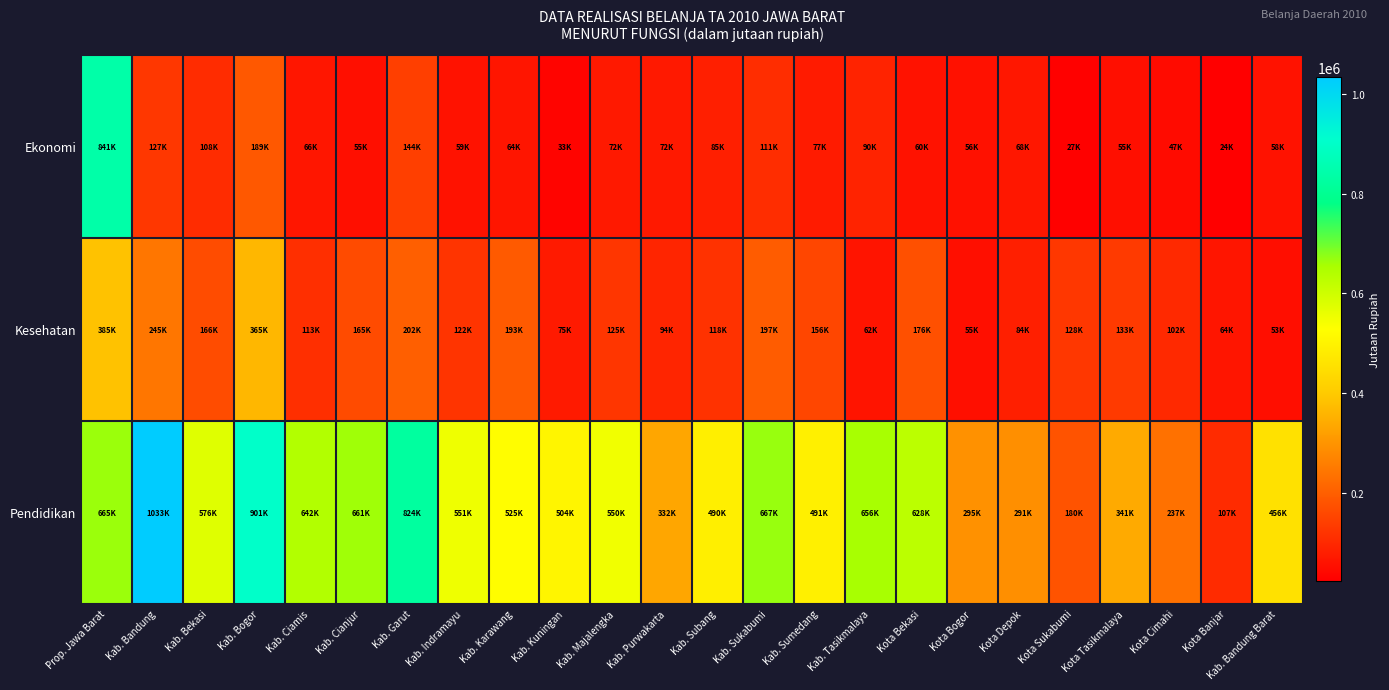

Rank the series by their maximum value, from lowest to highest.

Kesehatan, Ekonomi, Pendidikan